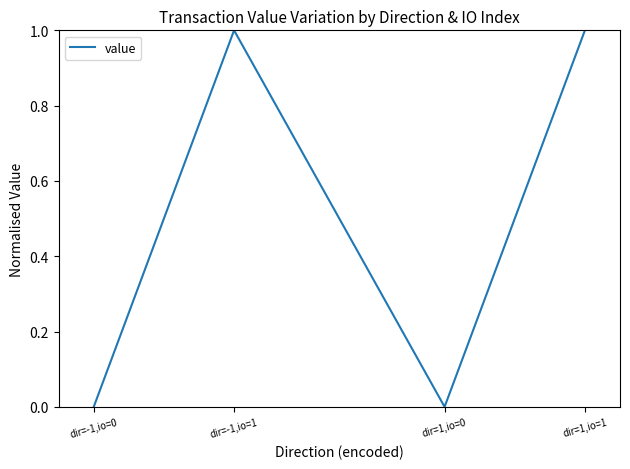

Reading left to right, list all the values displayed in this chart.

dir=-1,io=0=0	dir=-1,io=1=1	dir=1,io=0=0	dir=1,io=1=1